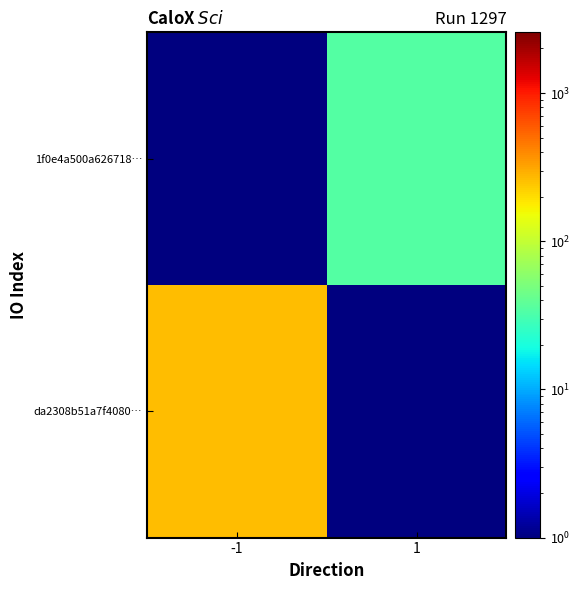

What is the greatest value displayed?

258